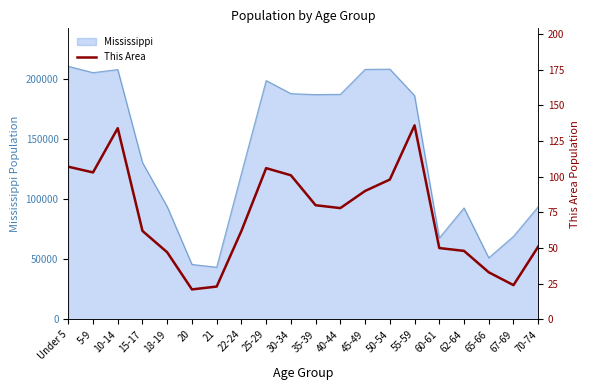

How many data points does each series have?

20